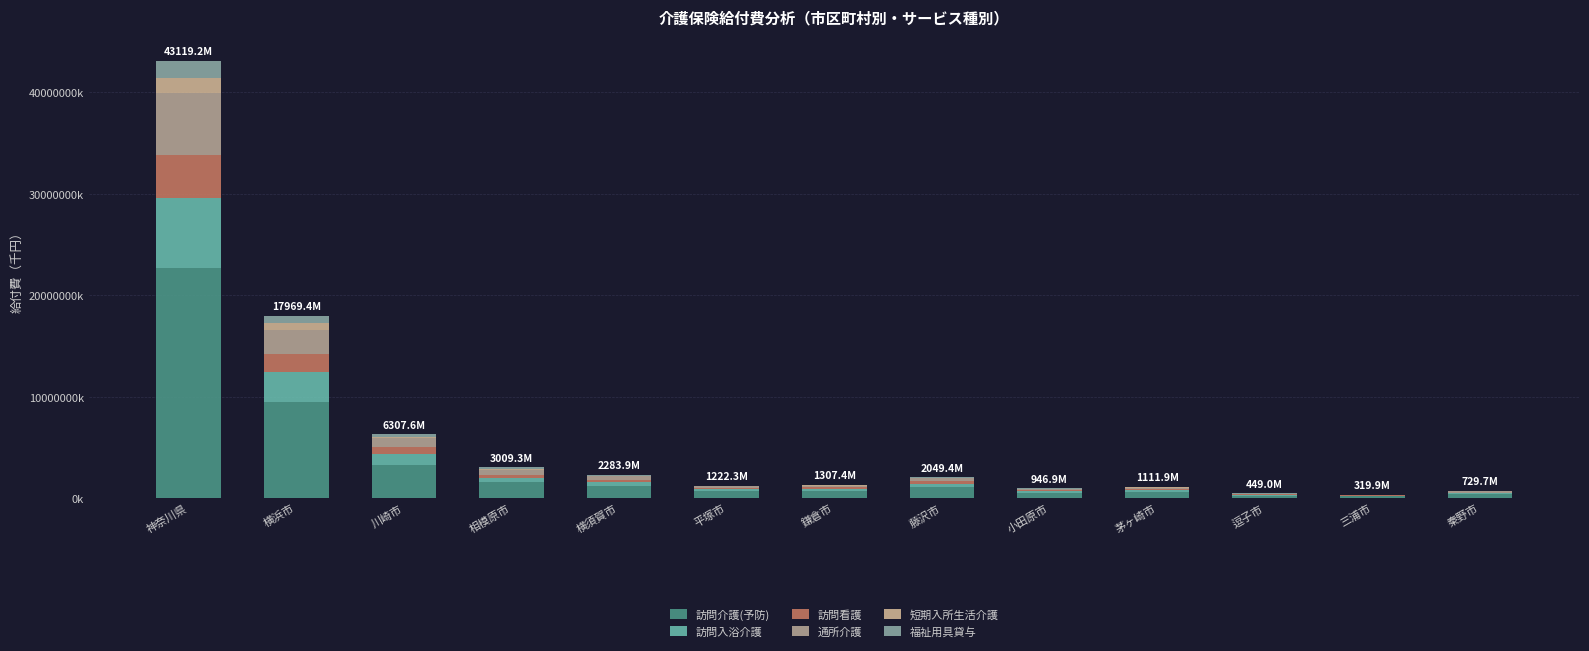

Are the bars horizontal?

No